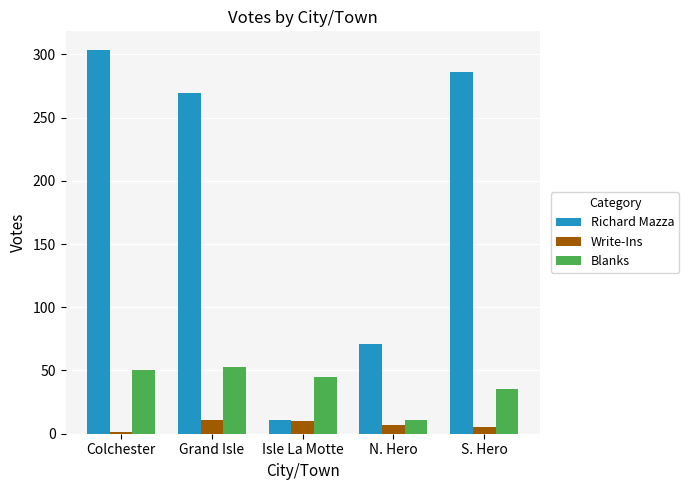

What value does the Blanks series have at Colchester?

50